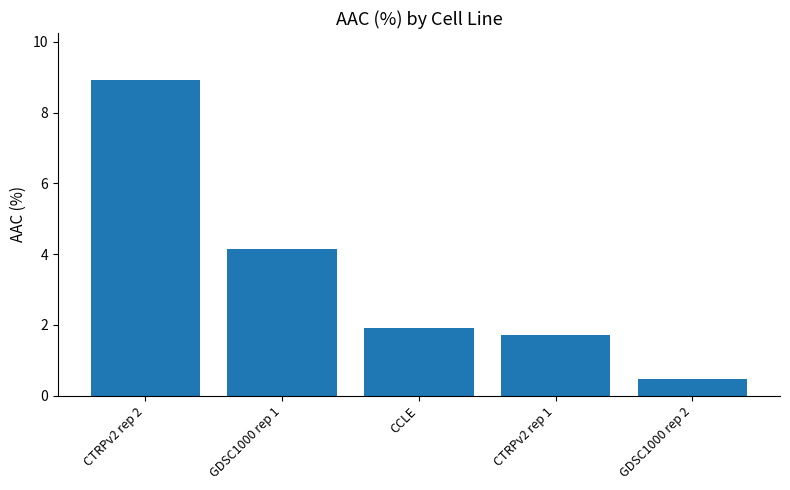

How many values are below 1?

1